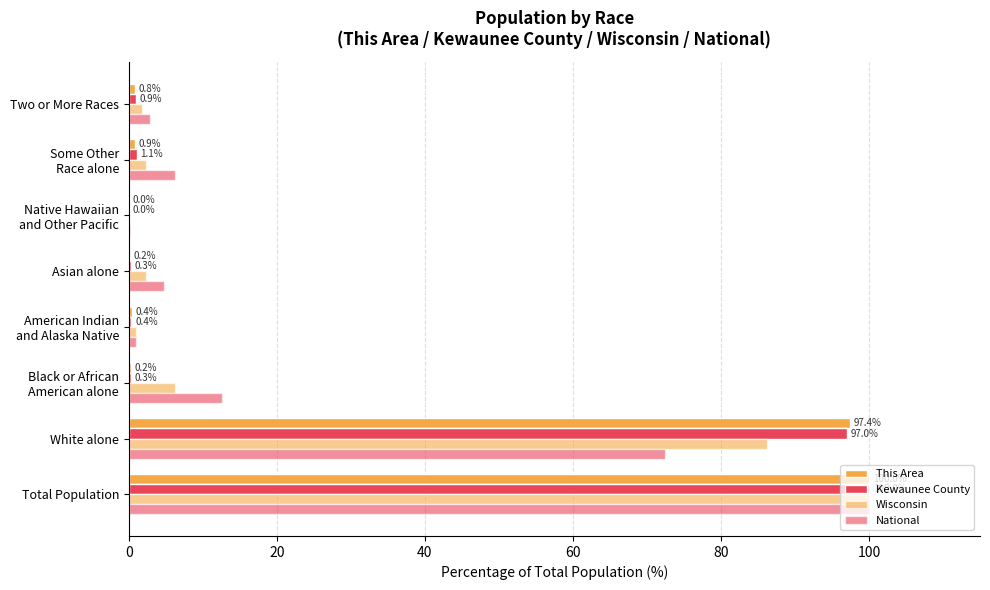

Count the number of data series in this chart.

4